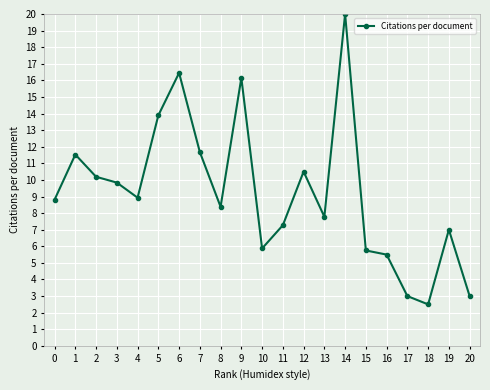

What is the approximate value at 14?

20.0